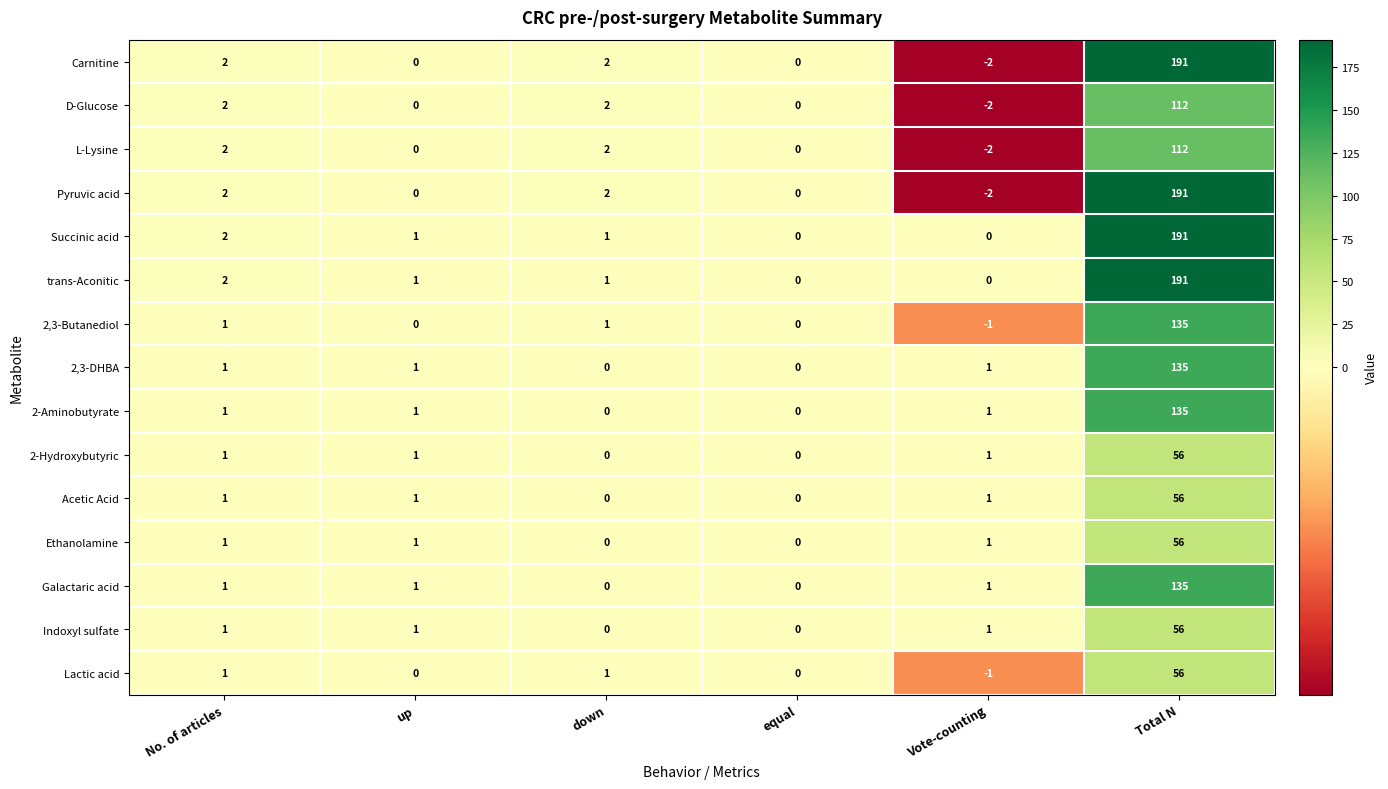

What is the smallest value displayed?

-2